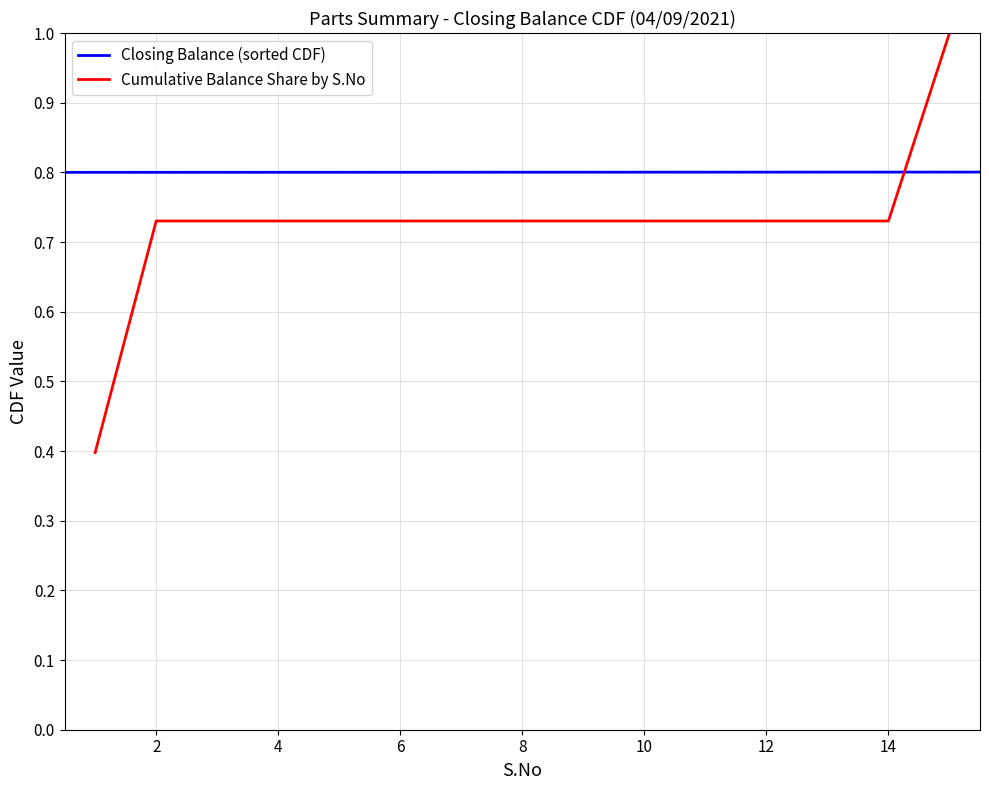

What is the highest value of the Cumulative Balance Share by S.No series?

1.0